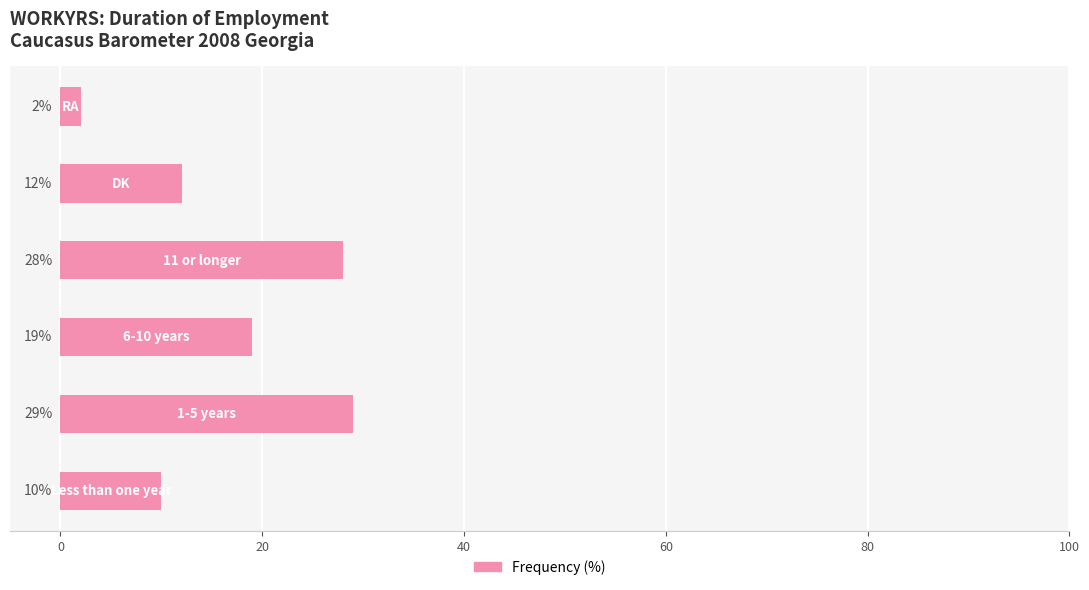

What is the difference between the maximum and minimum values?

27